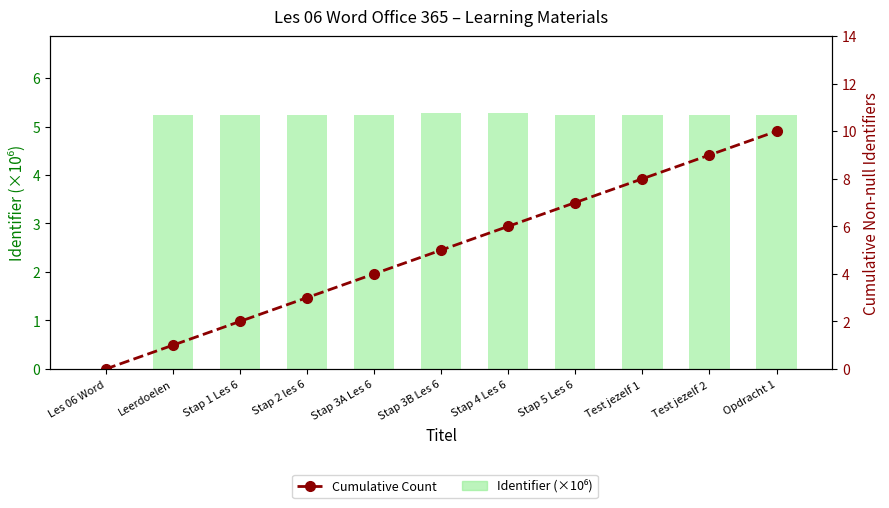

What is the label of the 6th bar from the right?

Stap 3B Les 6